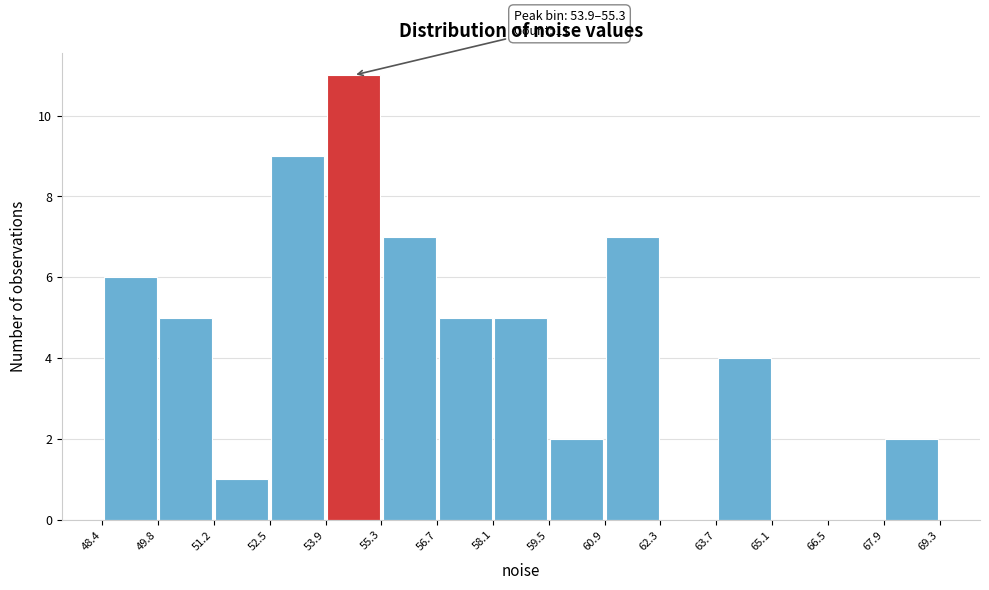

Over which range of the x-axis is the bar tallest?

53.9 to 55.3